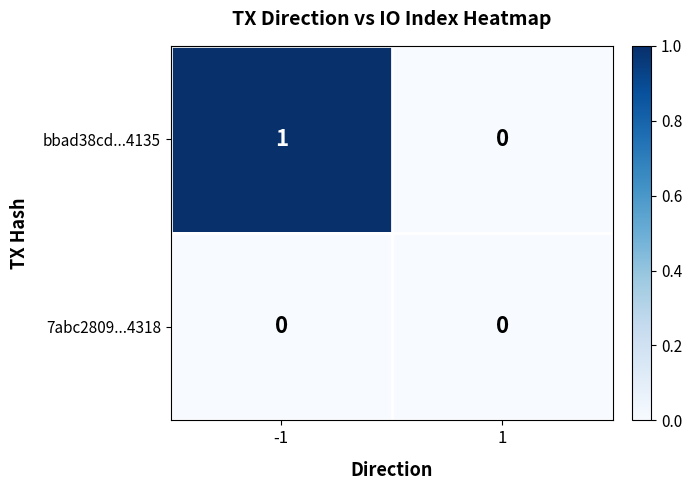

The value of 7abc2809...4318 at 1 is 0. True or false?

True